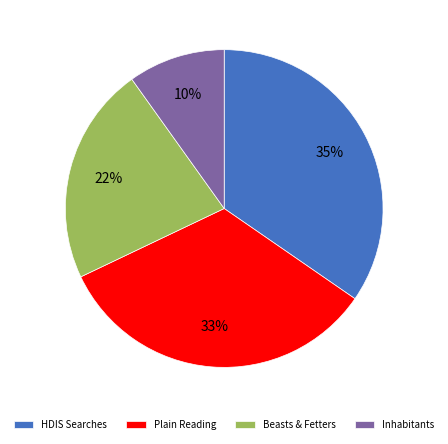

The HDIS Searches slice represents 35% of the pie. True or false?

True